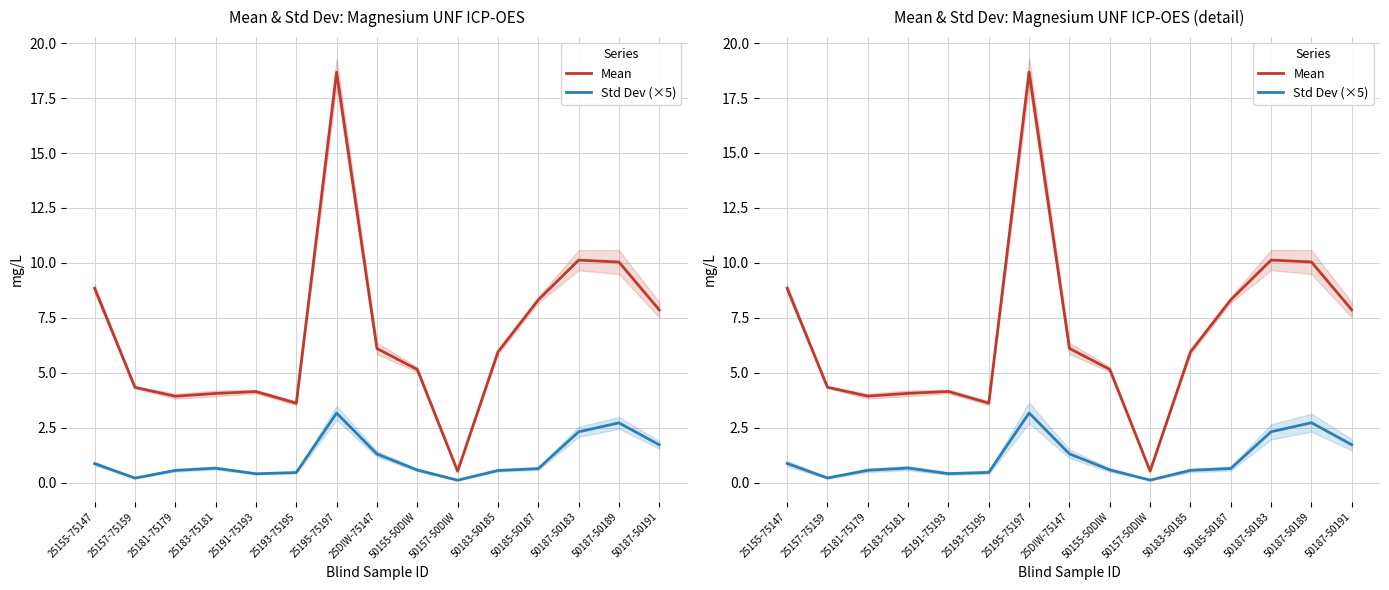

What is the maximum value for Mean?

18.7